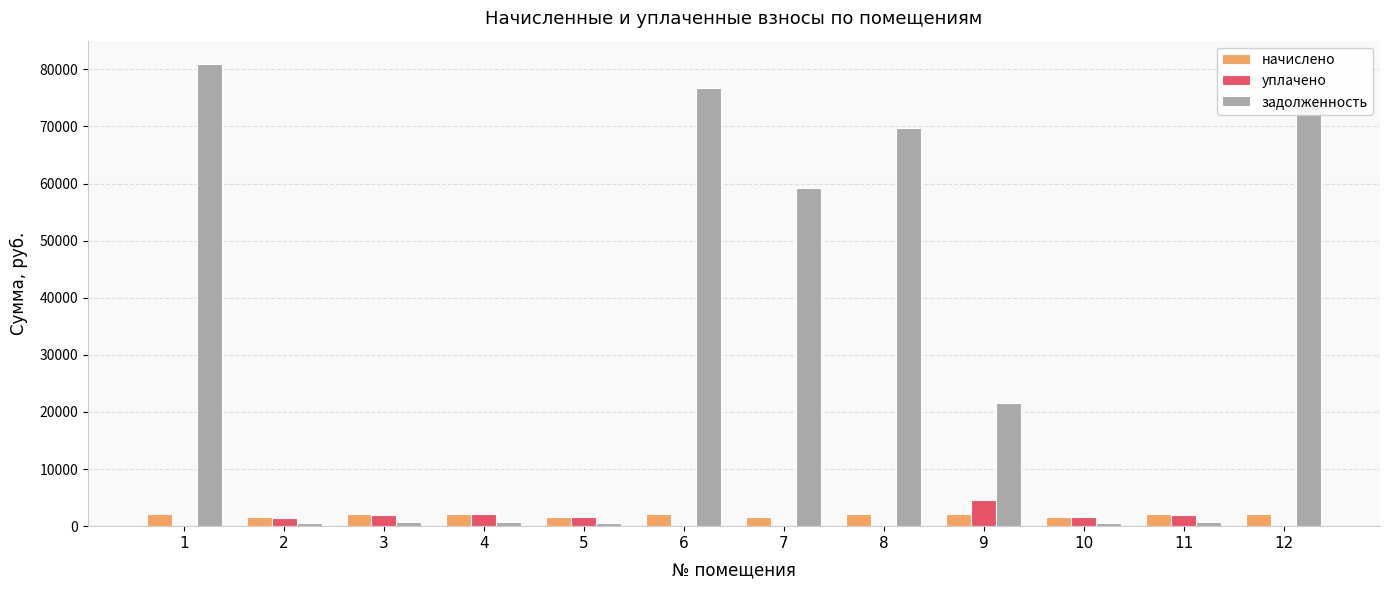

Which label corresponds to the largest value in the chart?

1